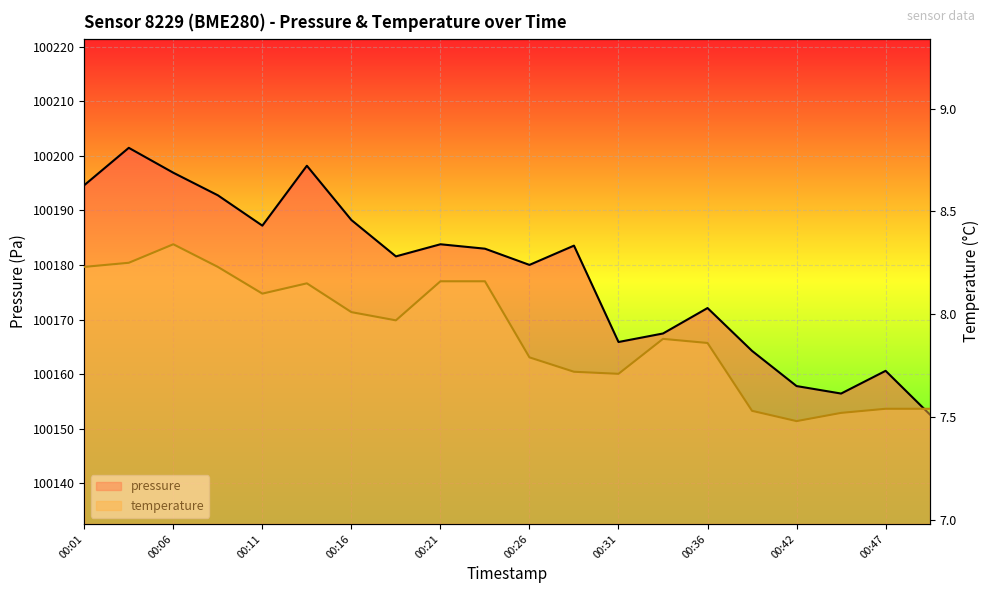

Count the number of data series in this chart.

2